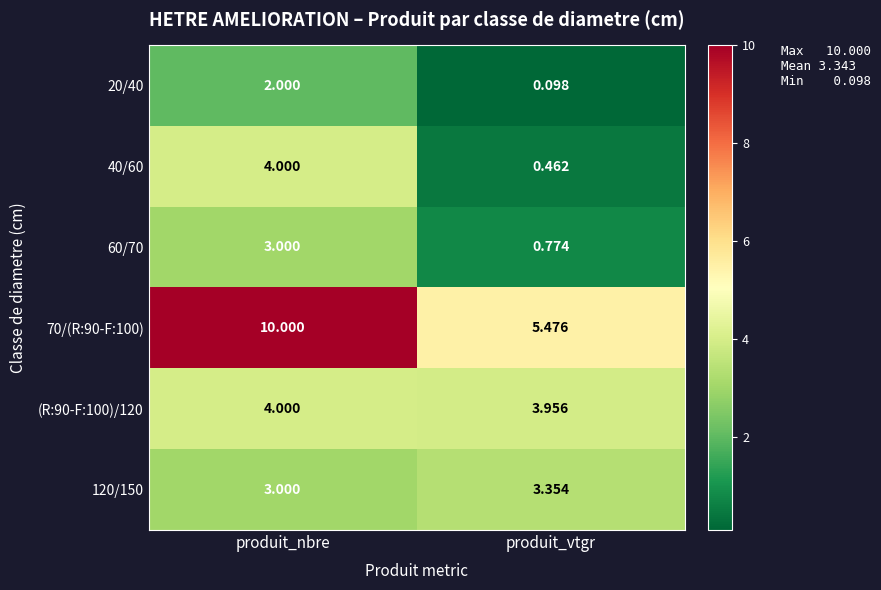

Where is 70/(R:90-F:100) nearest to the value 7?

produit_vtgr